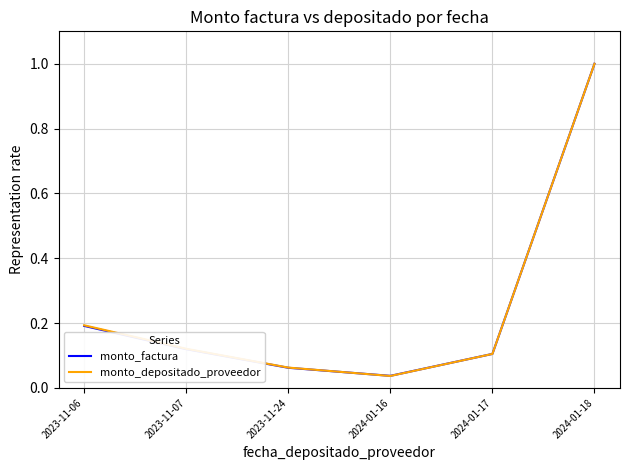

At which category is the sum across all series the highest?

2024-01-18